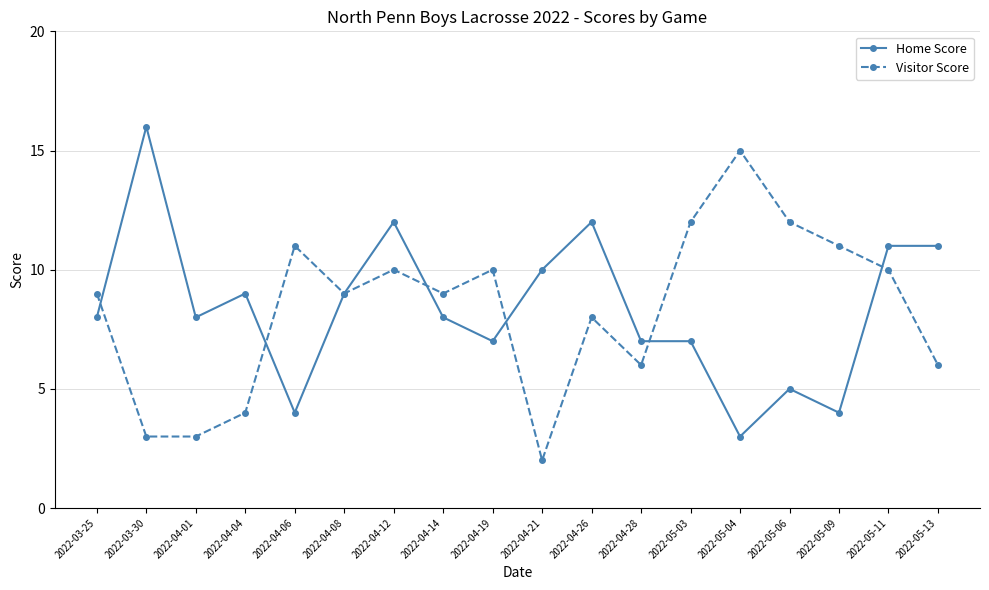

Rank the series by their maximum value, from lowest to highest.

Visitor Score, Home Score